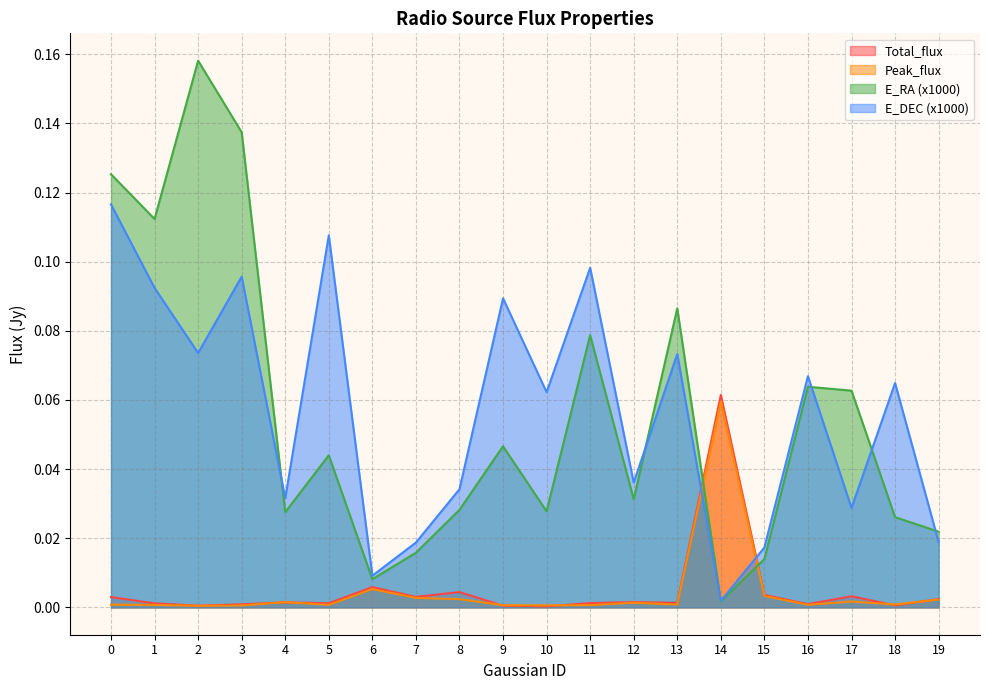

In E_RA, how many points are higher than both neighbors (excluding endpoints)?

6